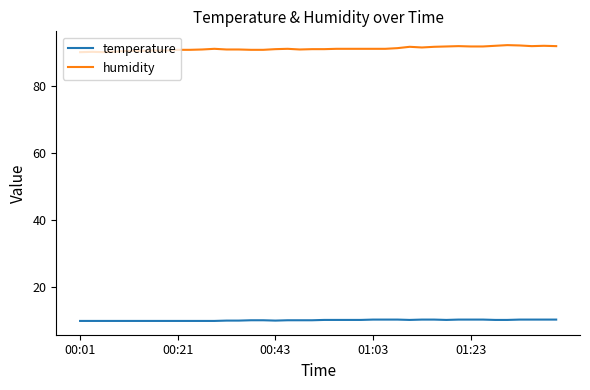

What is the difference between the maximum and minimum values in the temperature series?

0.4